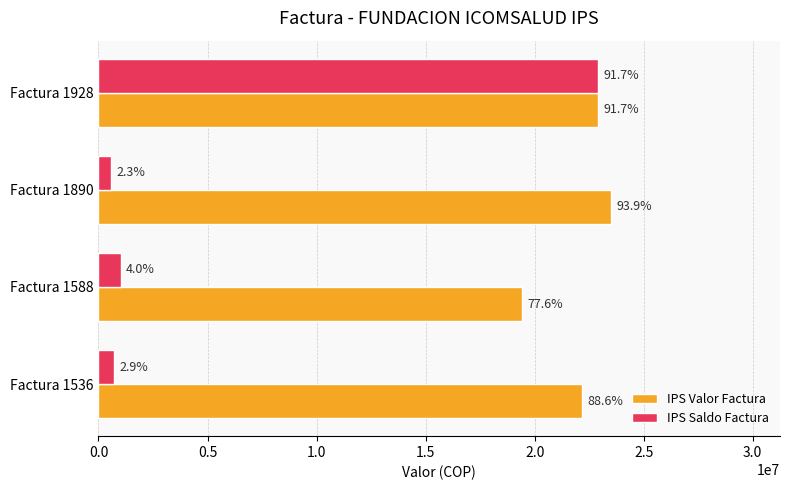

Reading right to left, list all the values displayed in this chart.

IPS Valor Factura: 22921870	23485245	19409769	22153126
IPS Saldo Factura: 22921870	570540	1010386	727770